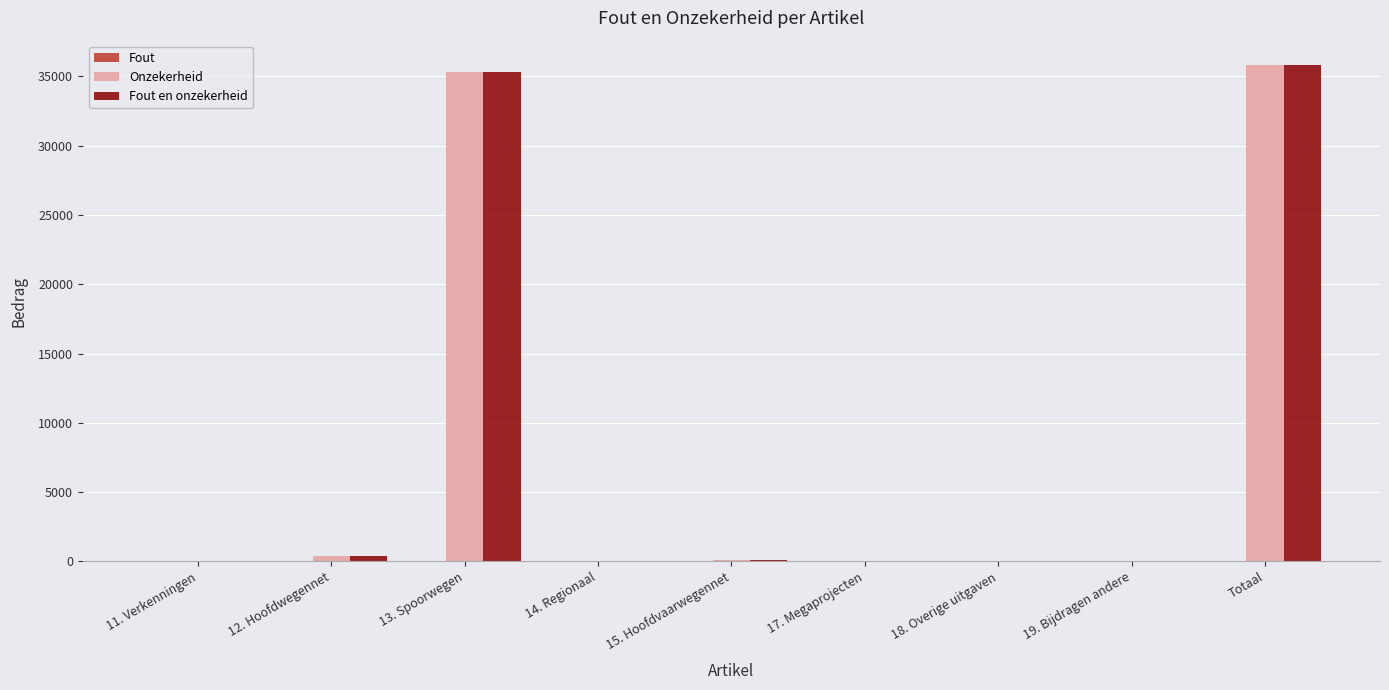

Is it true that Onzekerheid equals 0 at 19. Bijdragen andere?

True